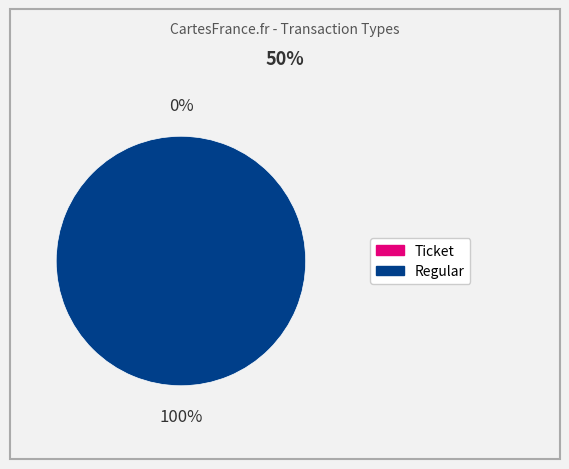

What is the majority slice?

Regular